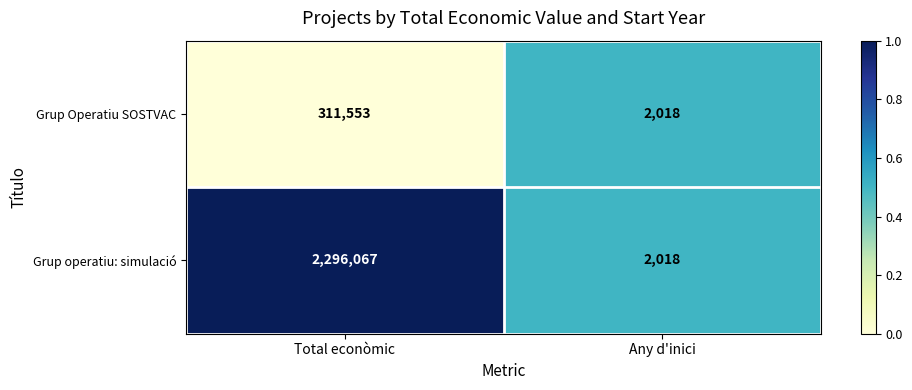

What is the sum of the Grup Operatiu SOSTVAC values at Any d'inici and Total econòmic?

313571